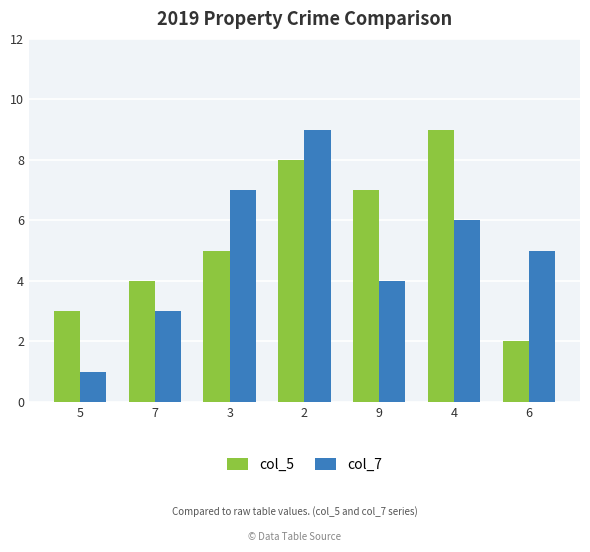

Is it true that col_5 equals 7 at 3?

False